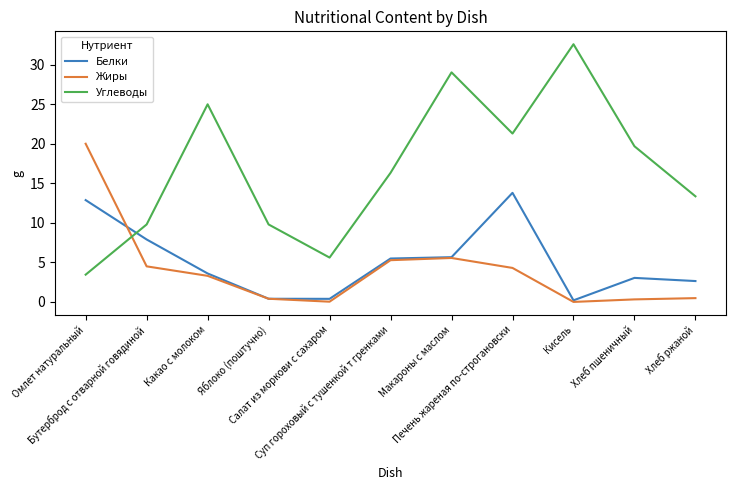

Which series has the largest total across all categories?

Углеводы